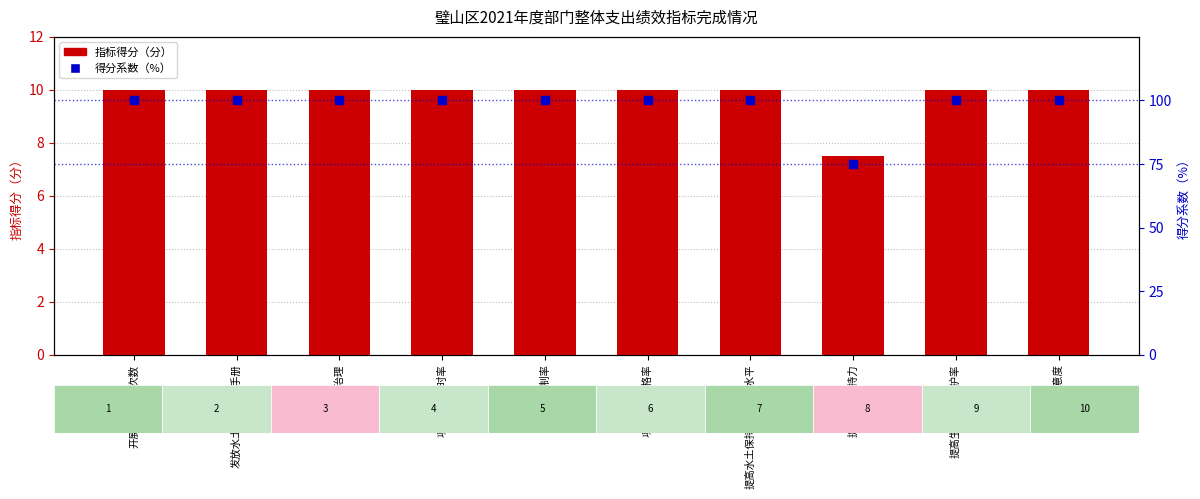

Which series contains the lowest Y value?

指标得分（分）